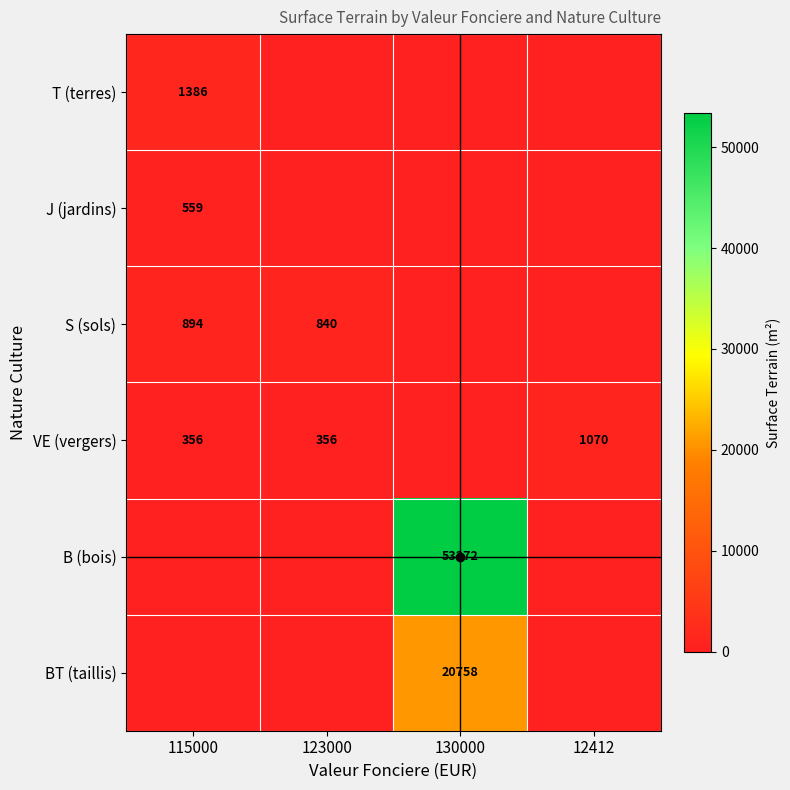

What is the total value across all series at 12412?

1070